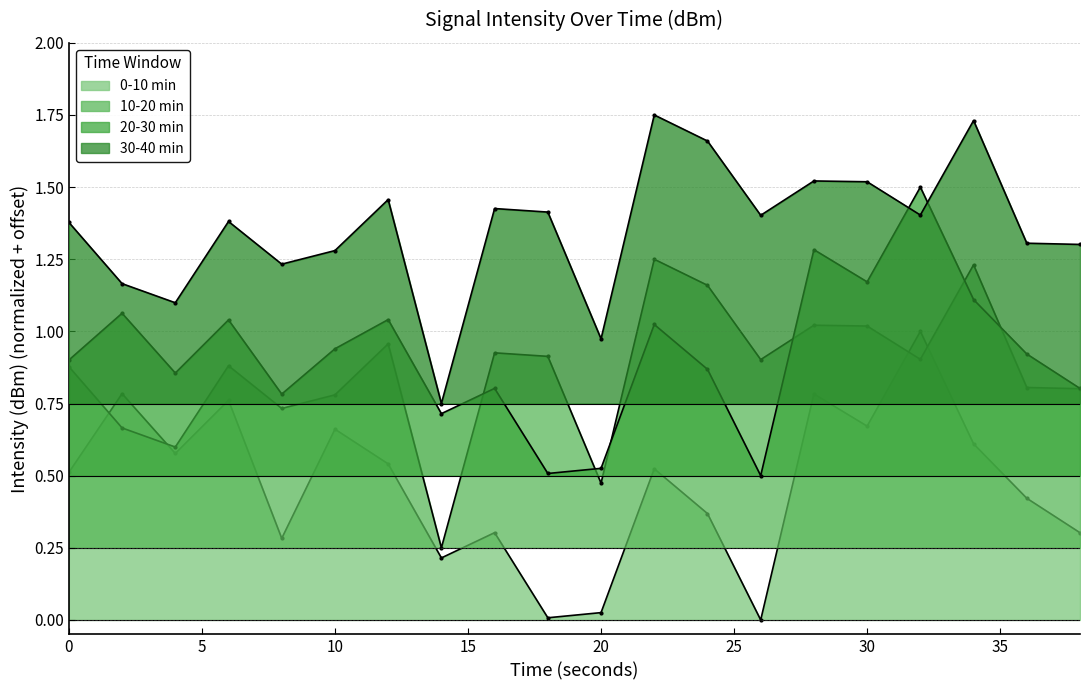

True or false: 0-10 min has a value of 0.7 at 10.

True